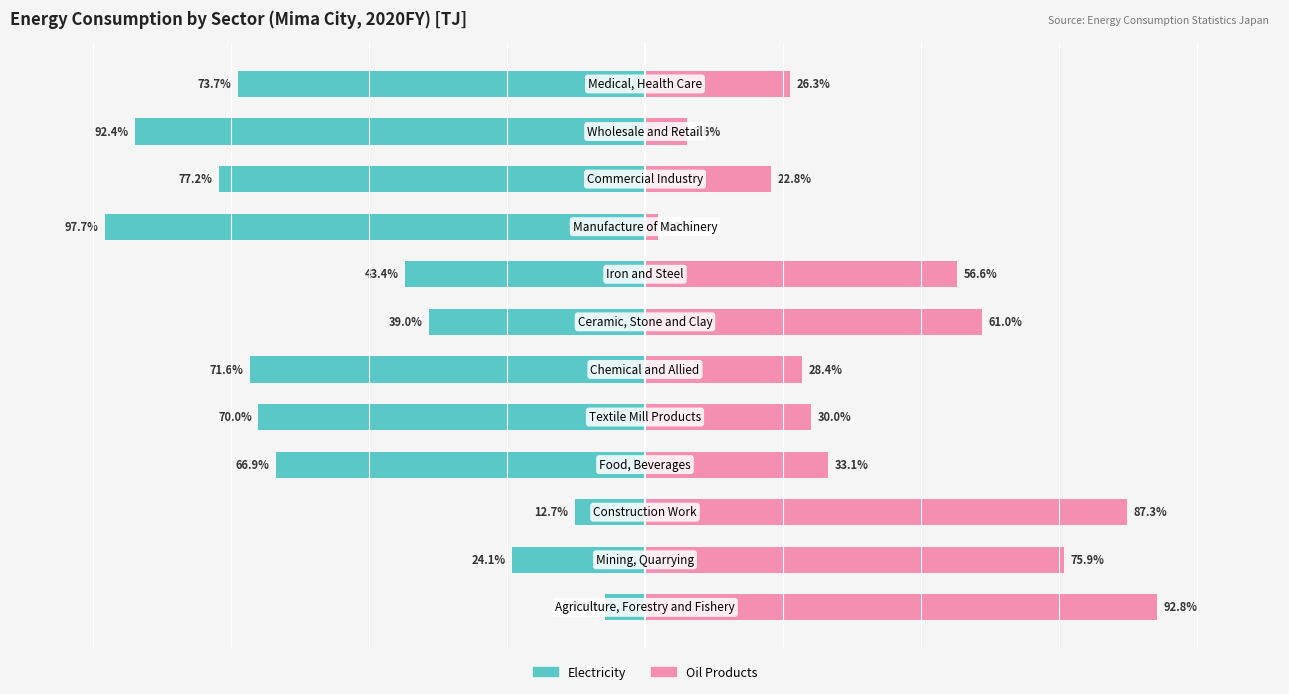

Reading left to right, extract all data points from this chart.

Electricity: 0=-7.2	1=-24.1	2=-12.7	3=-66.9	4=-70.0	5=-71.6	6=-39.0	7=-43.4	8=-97.7	9=-77.2	10=-92.4	11=-73.7
Oil Products: 0=92.8	1=75.9	2=87.3	3=33.1	4=30.0	5=28.4	6=61.0	7=56.6	8=2.3	9=22.8	10=7.6	11=26.3